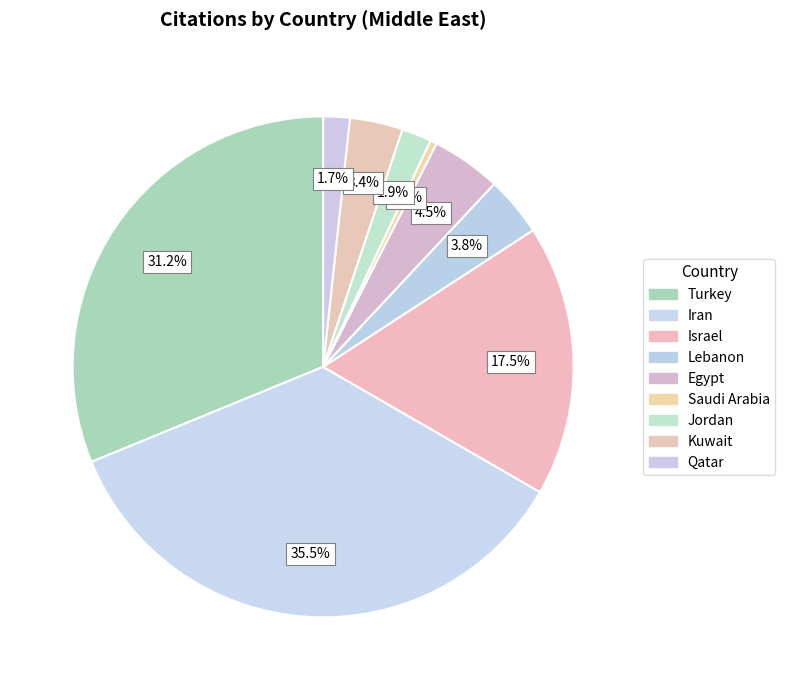

Combined, what portion of the pie is Qatar and Iran?

37.2%